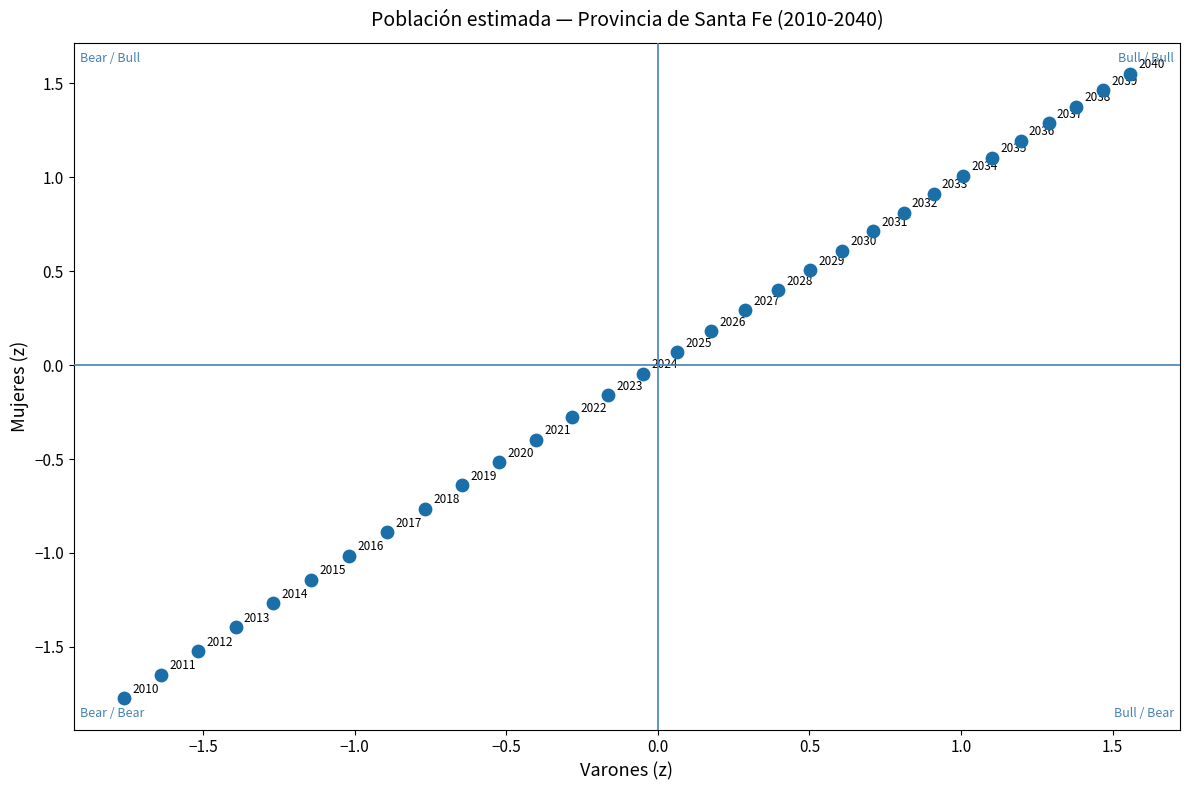

What is the range of Y values (max minus min)?

3.3